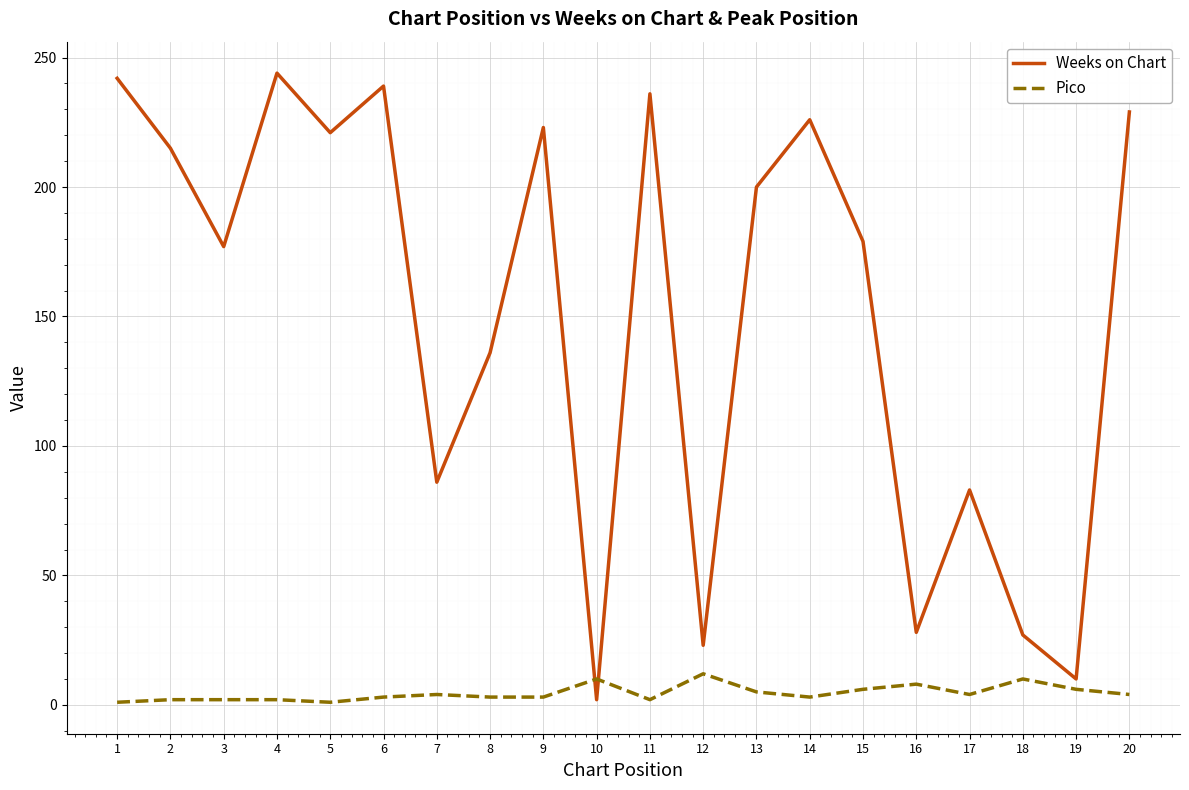

Count the number of categories in the chart.

20